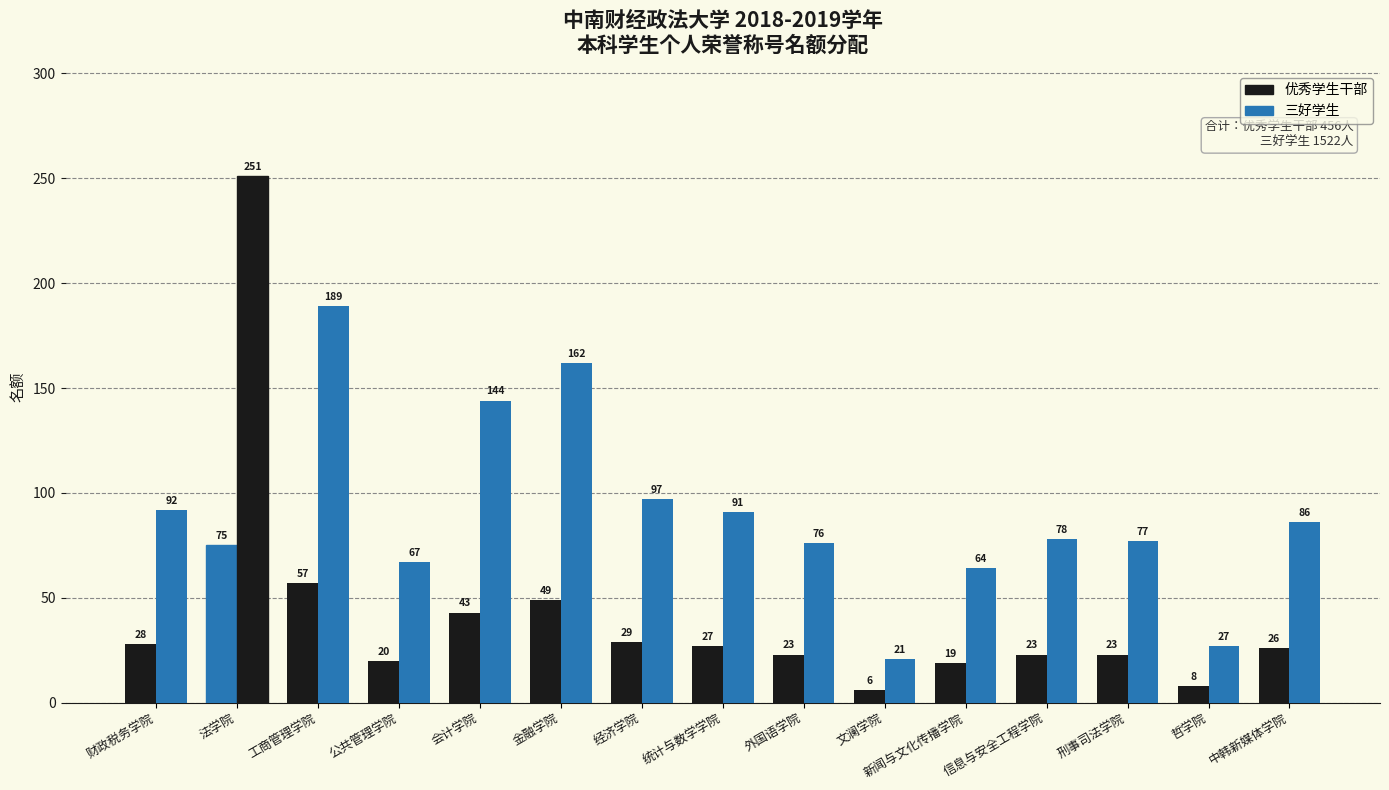

Rank the series by their average value, from lowest to highest.

优秀学生干部, 三好学生